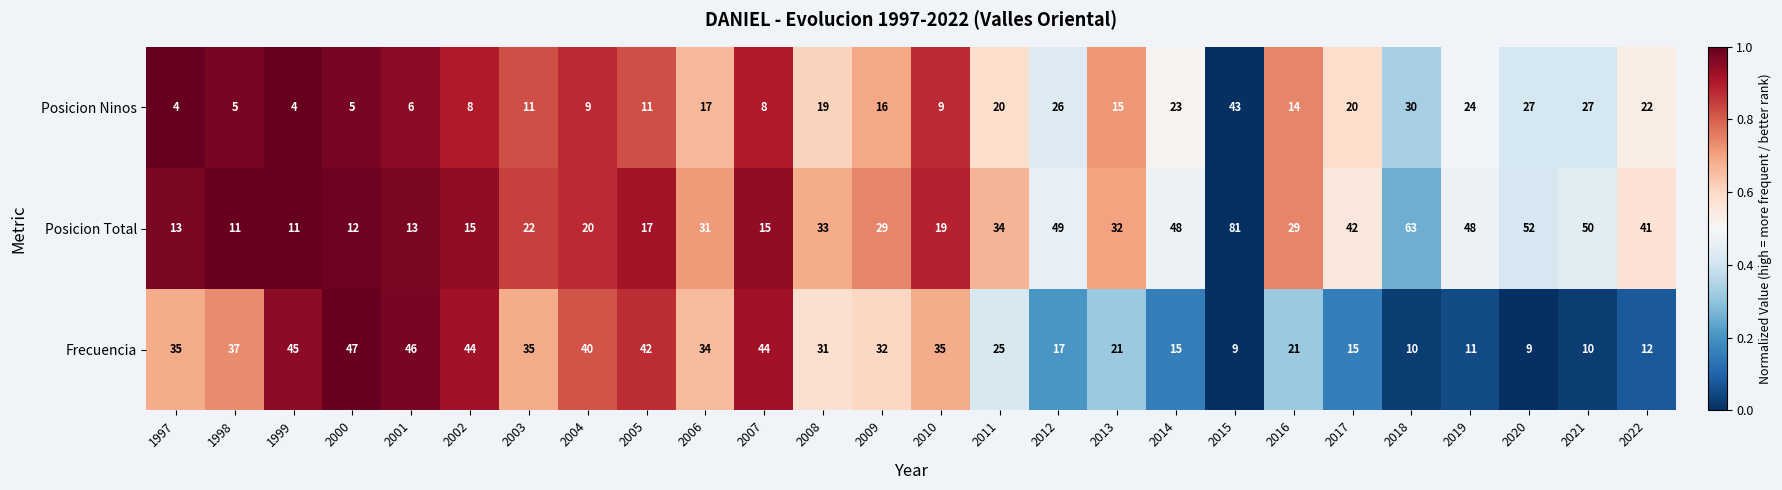

What is the approximate value of Frecuencia at 2000, to the nearest 5?

45